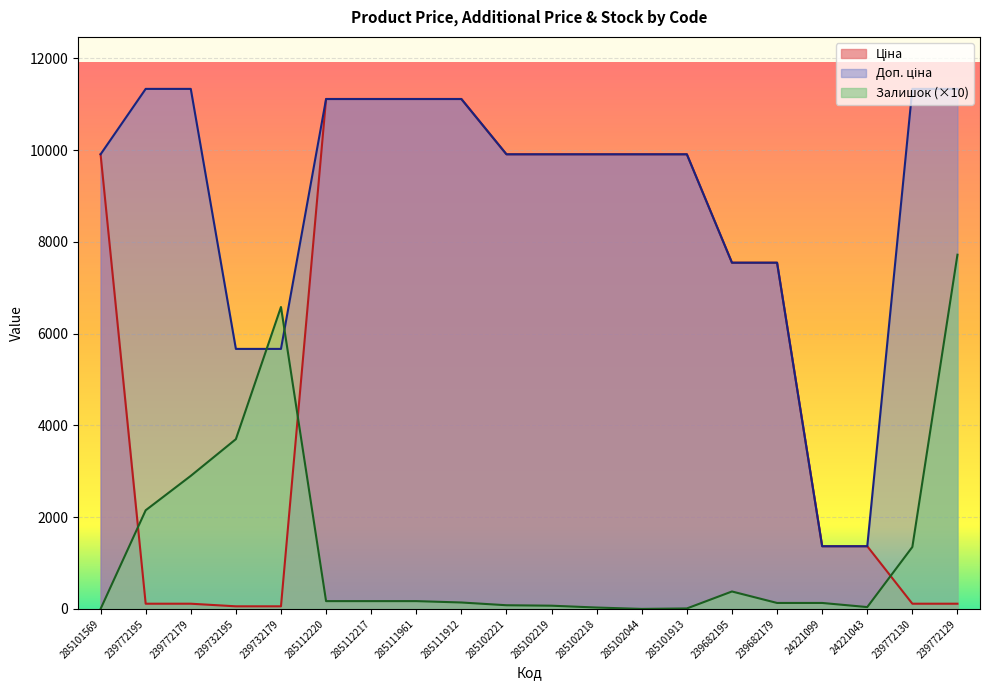

At 285102219, list the series in order from smallest to largest.

Залишок, Ціна, Доп. ціна